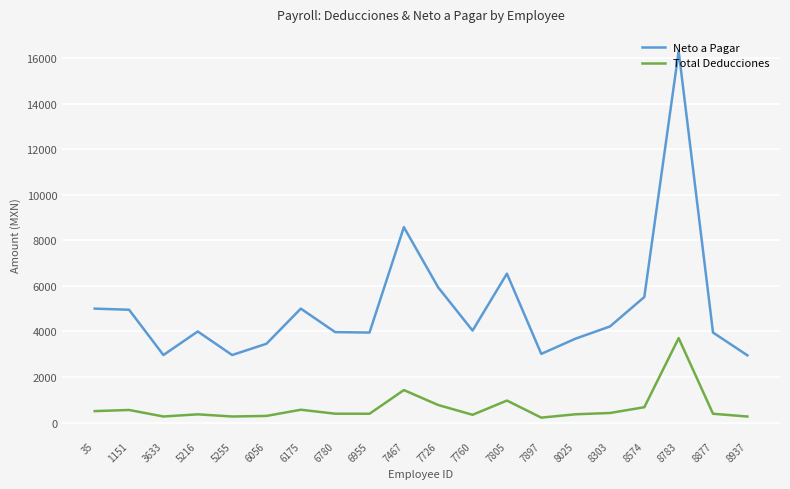

What is the minimum value for Neto a Pagar?

2950.0